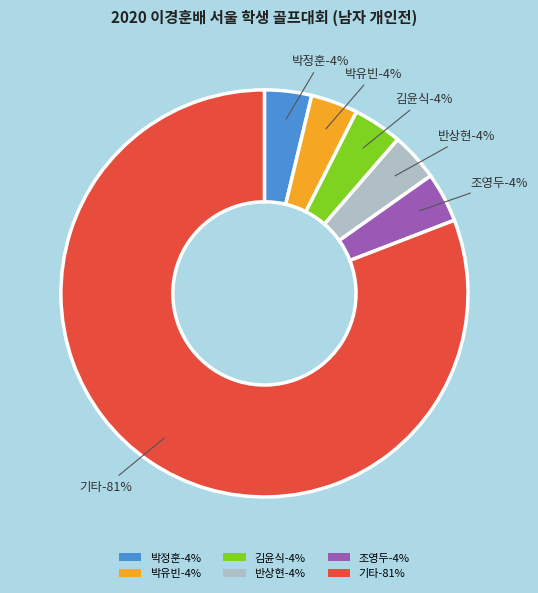

What percentage is the 김윤식 slice, to the nearest percent?

4%